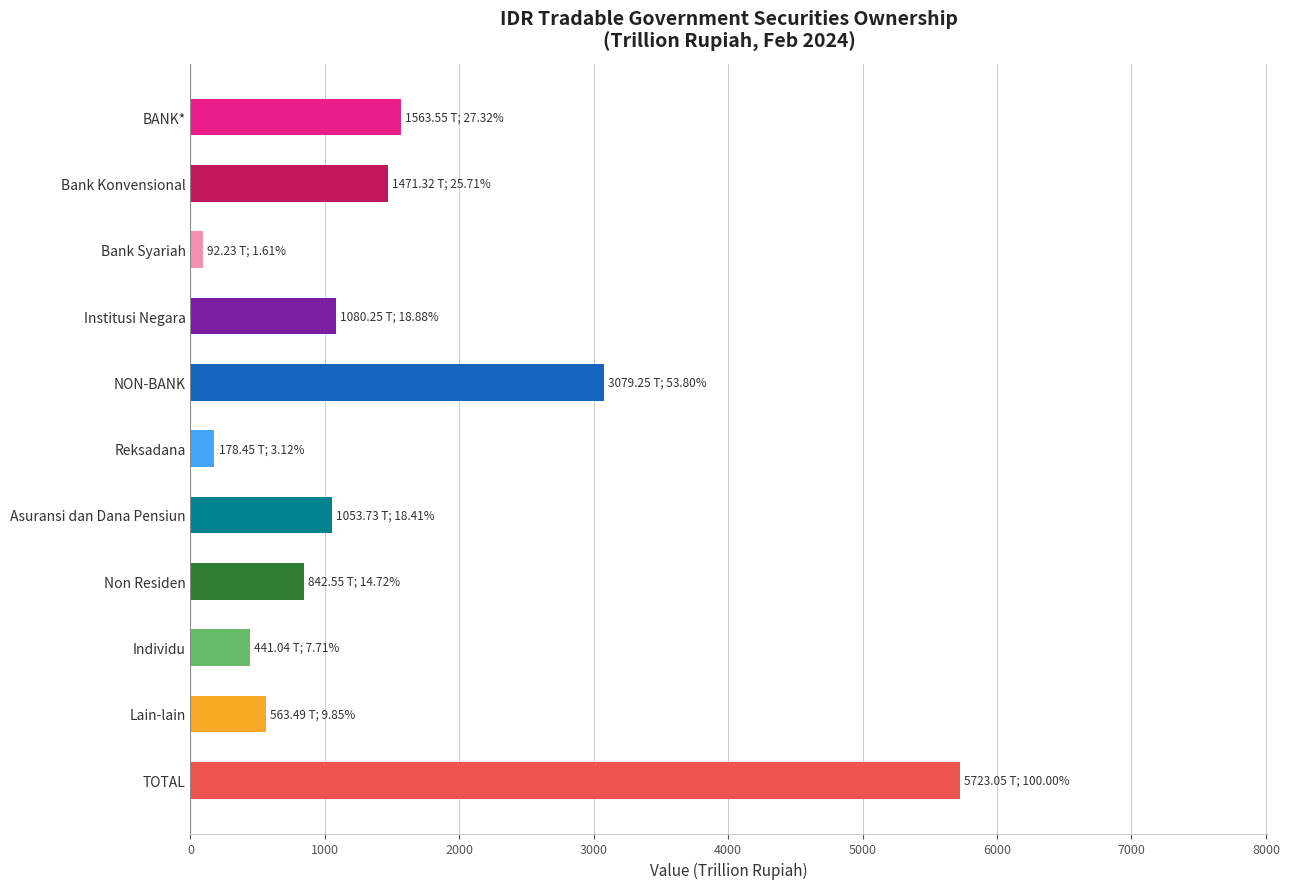

What value does the data have at Reksadana?

178.5